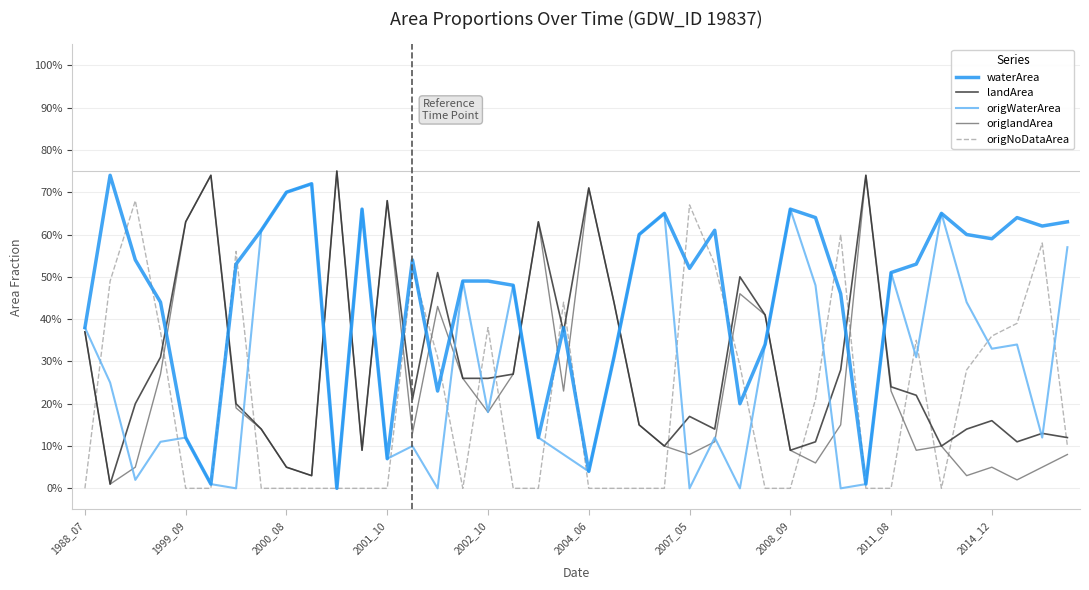

What are all the series names shown in the legend?

waterArea, landArea, origWaterArea, origlandArea, origNoDataArea